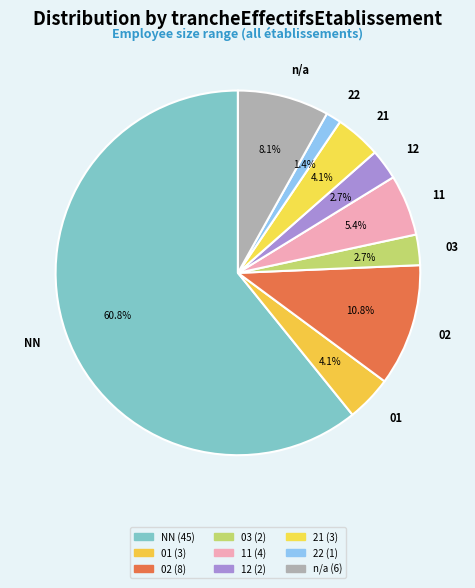

What portion of the pie excludes 21?

95.9%